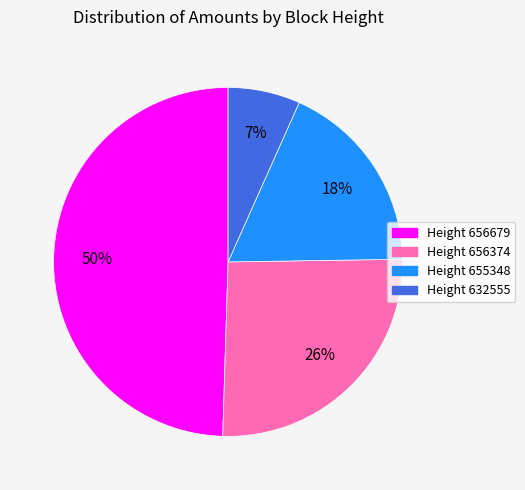

Do Height 656374 and Height 656679 together represent more than half of the pie?

Yes